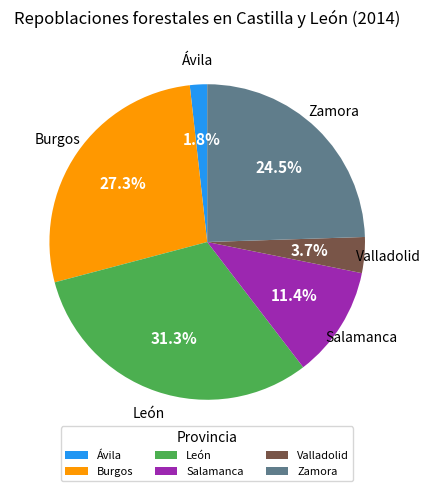

What is the smallest slice in the pie chart?

Ávila